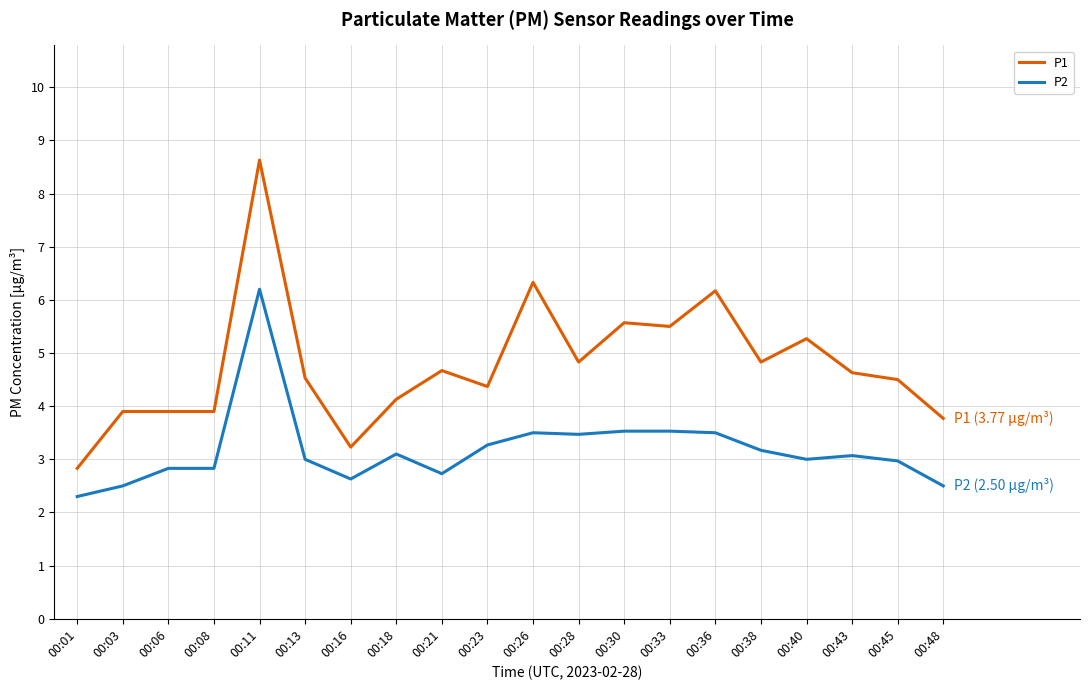

True or false: P2 has more than 2 points higher than both neighbors.

True